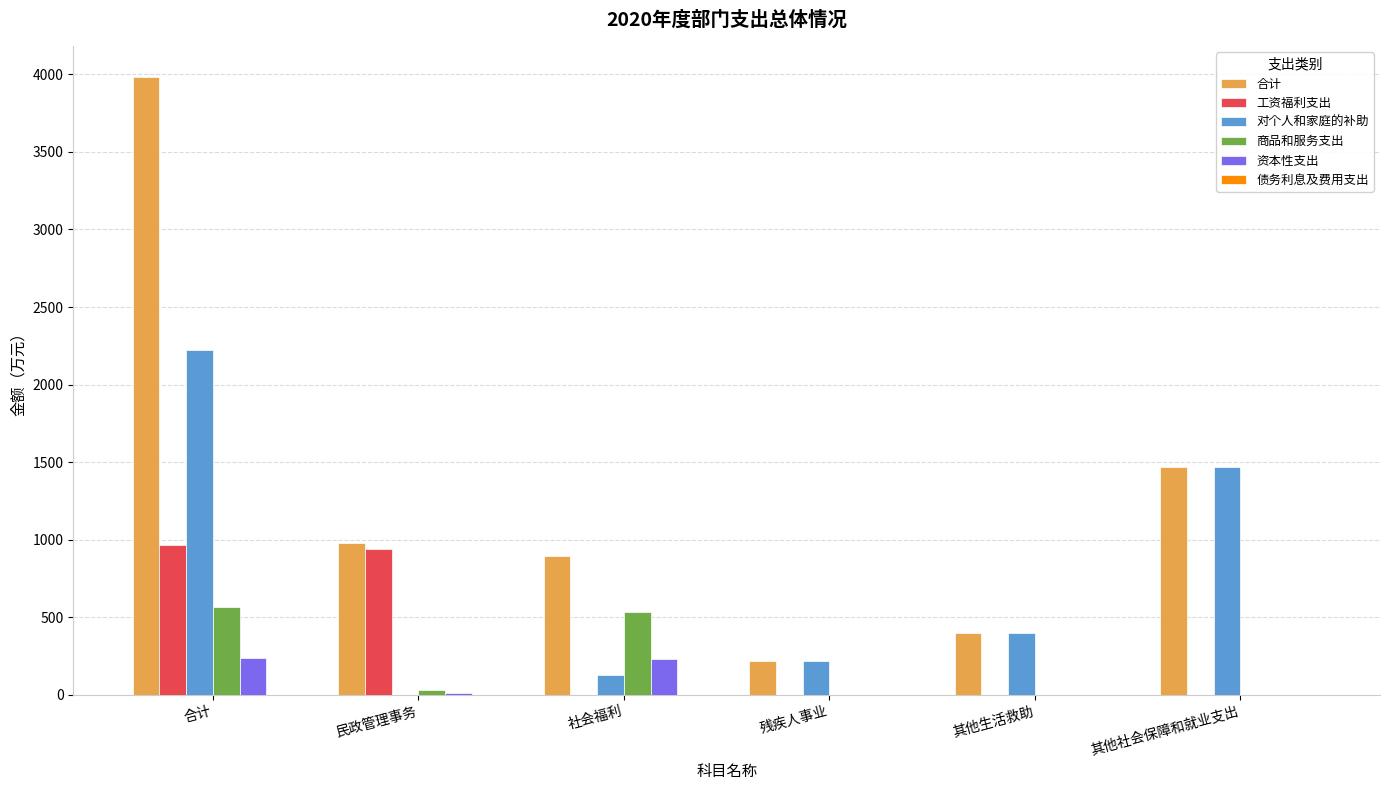

Is the value of 对个人和家庭的补助 at 民政管理事务 greater than the value of 合计 at 残疾人事业?

No